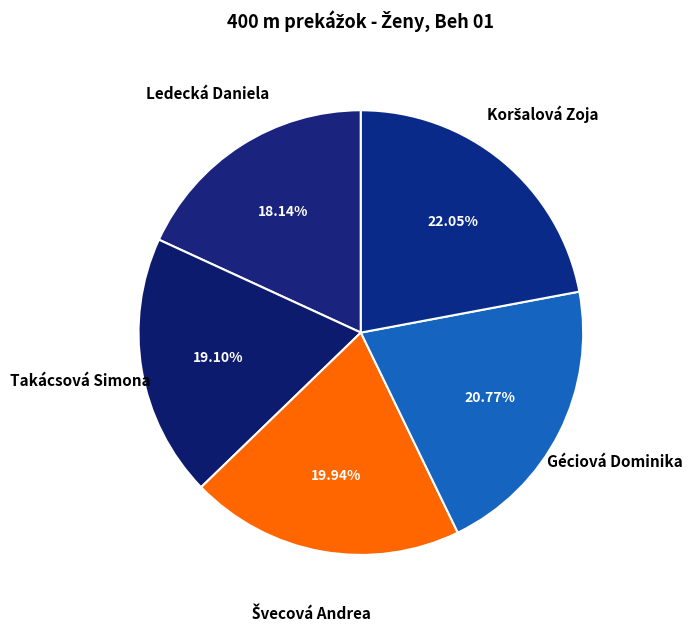

To the nearest percent, what is the difference between the Géciová Dominika and Ledecká Daniela slice percentages?

3%